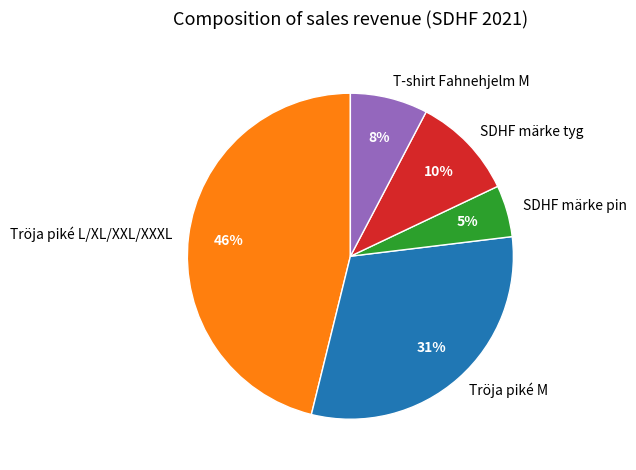

What is the largest slice in the pie chart?

Tröja piké L/XL/XXL/XXXL